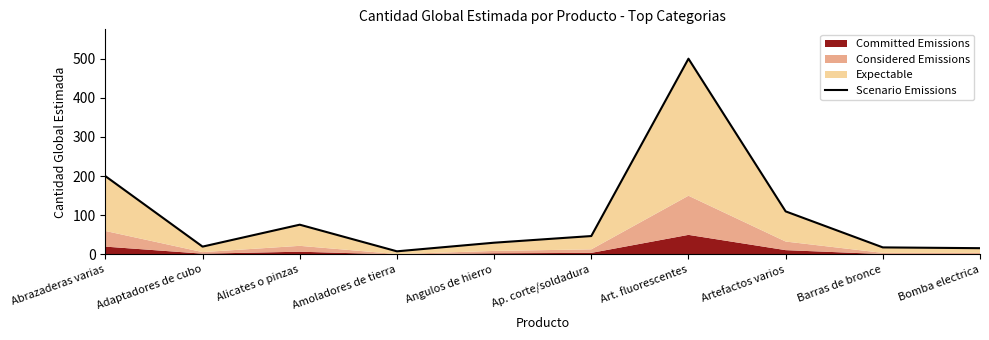

Reading left to right, transcribe all the data shown in this chart.

200	20	76	8	30	47	500	110	18	16